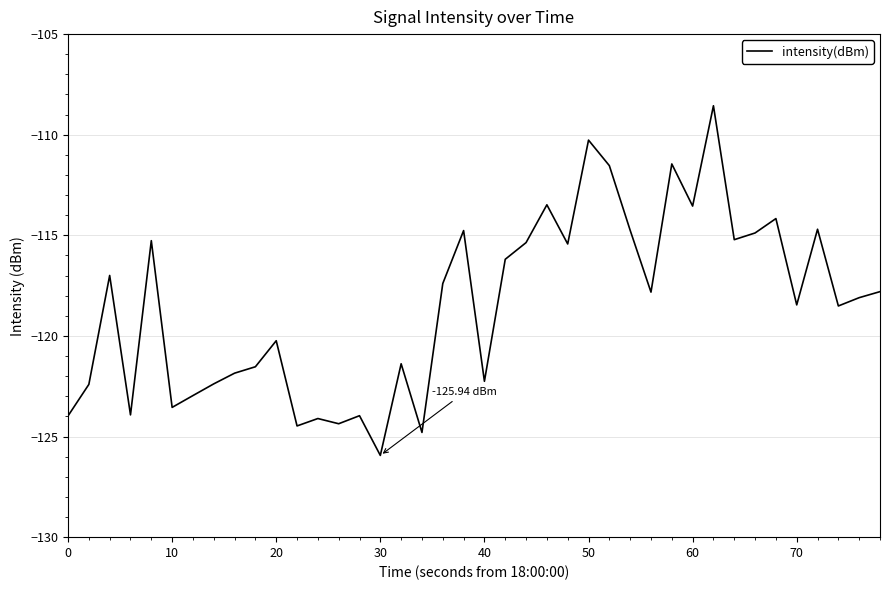

Does the chart display data point markers on the line(s)?

No